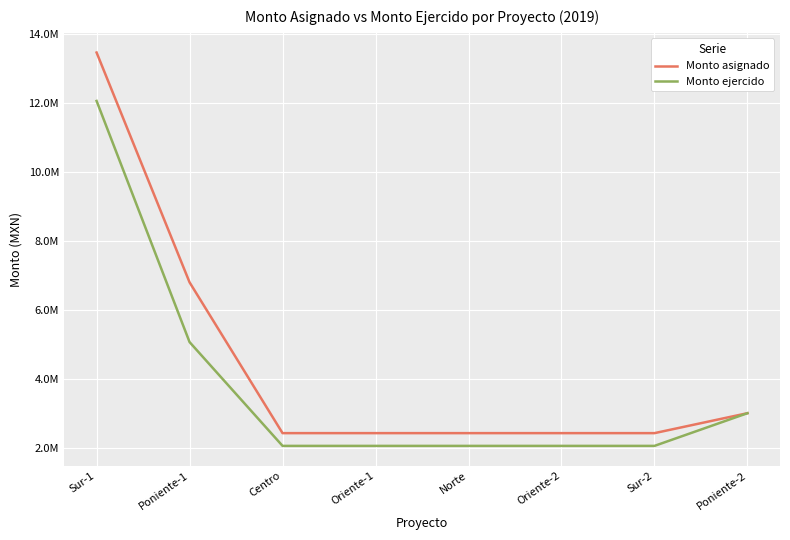

What is the total value across all series at Sur-1?

25512978.0